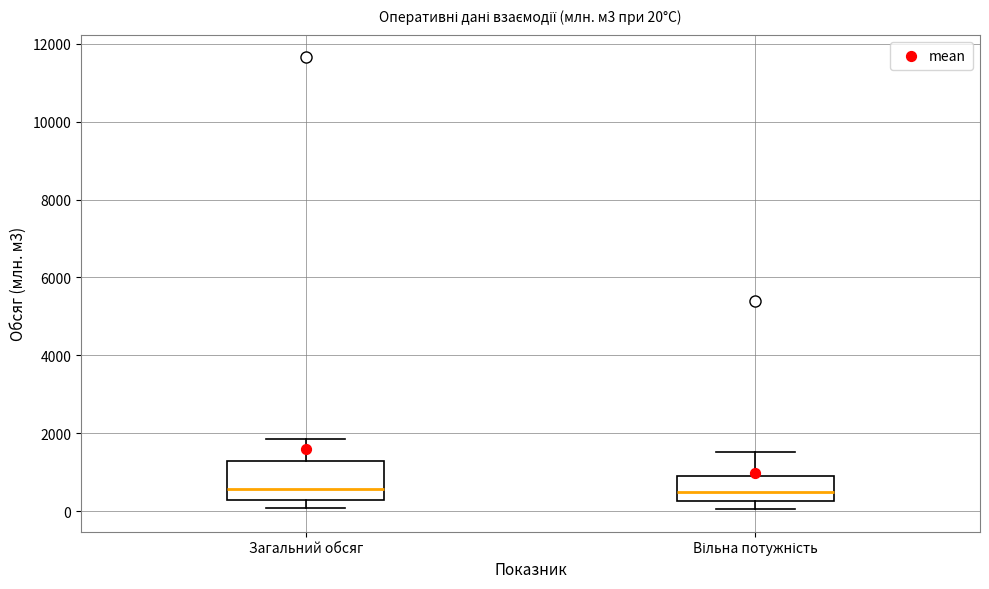

Which box is the tallest, from its lower edge to its upper edge?

Загальний обсяг